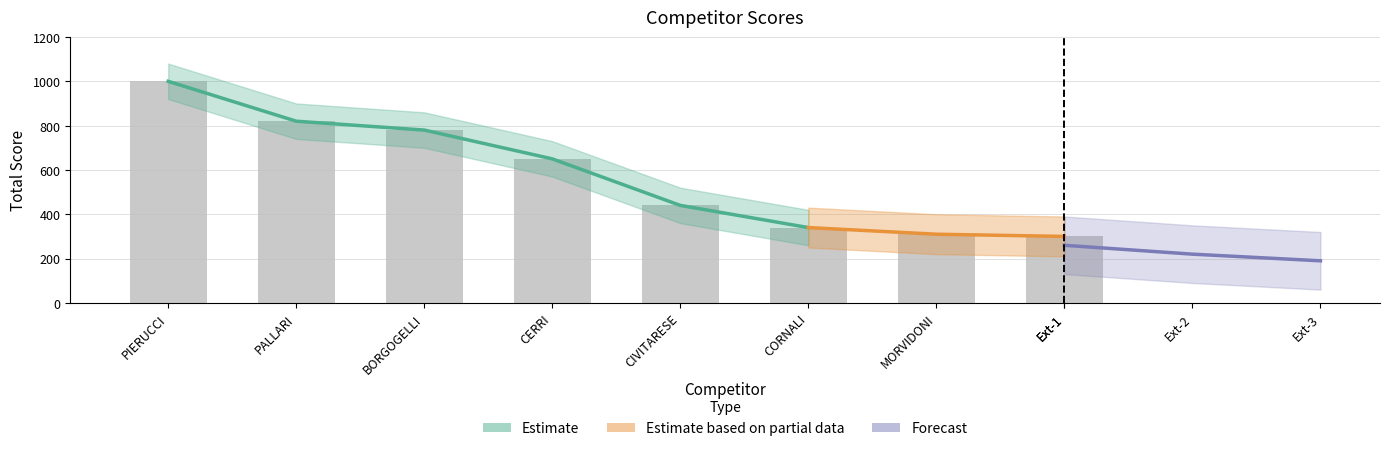

At which category does the chart reach its peak across all series?

PIERUCCI